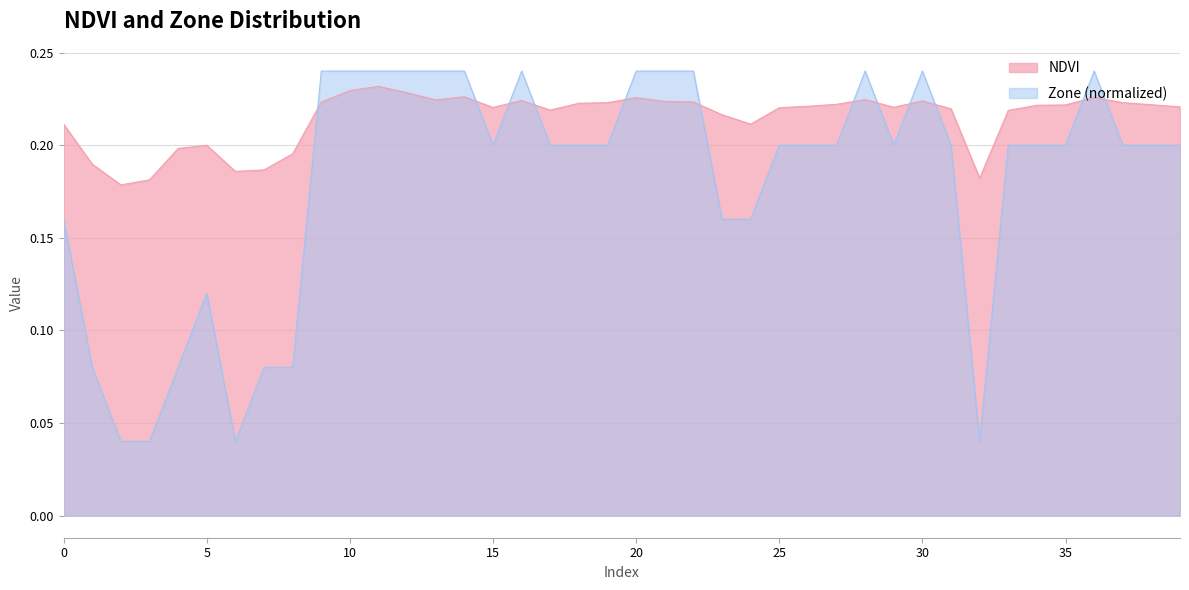

At which label does Zone reach its minimum?

2